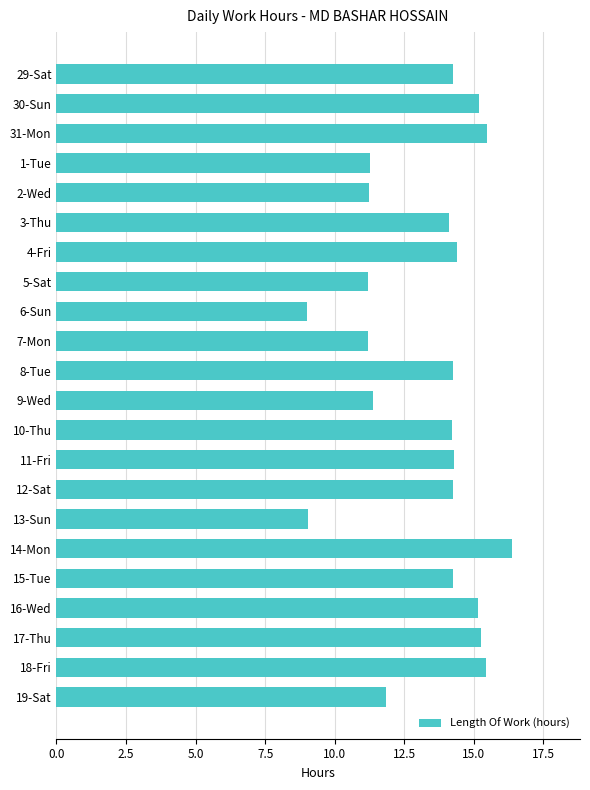

The chart shows a value of 14.4 at 4-Fri. True or false?

True